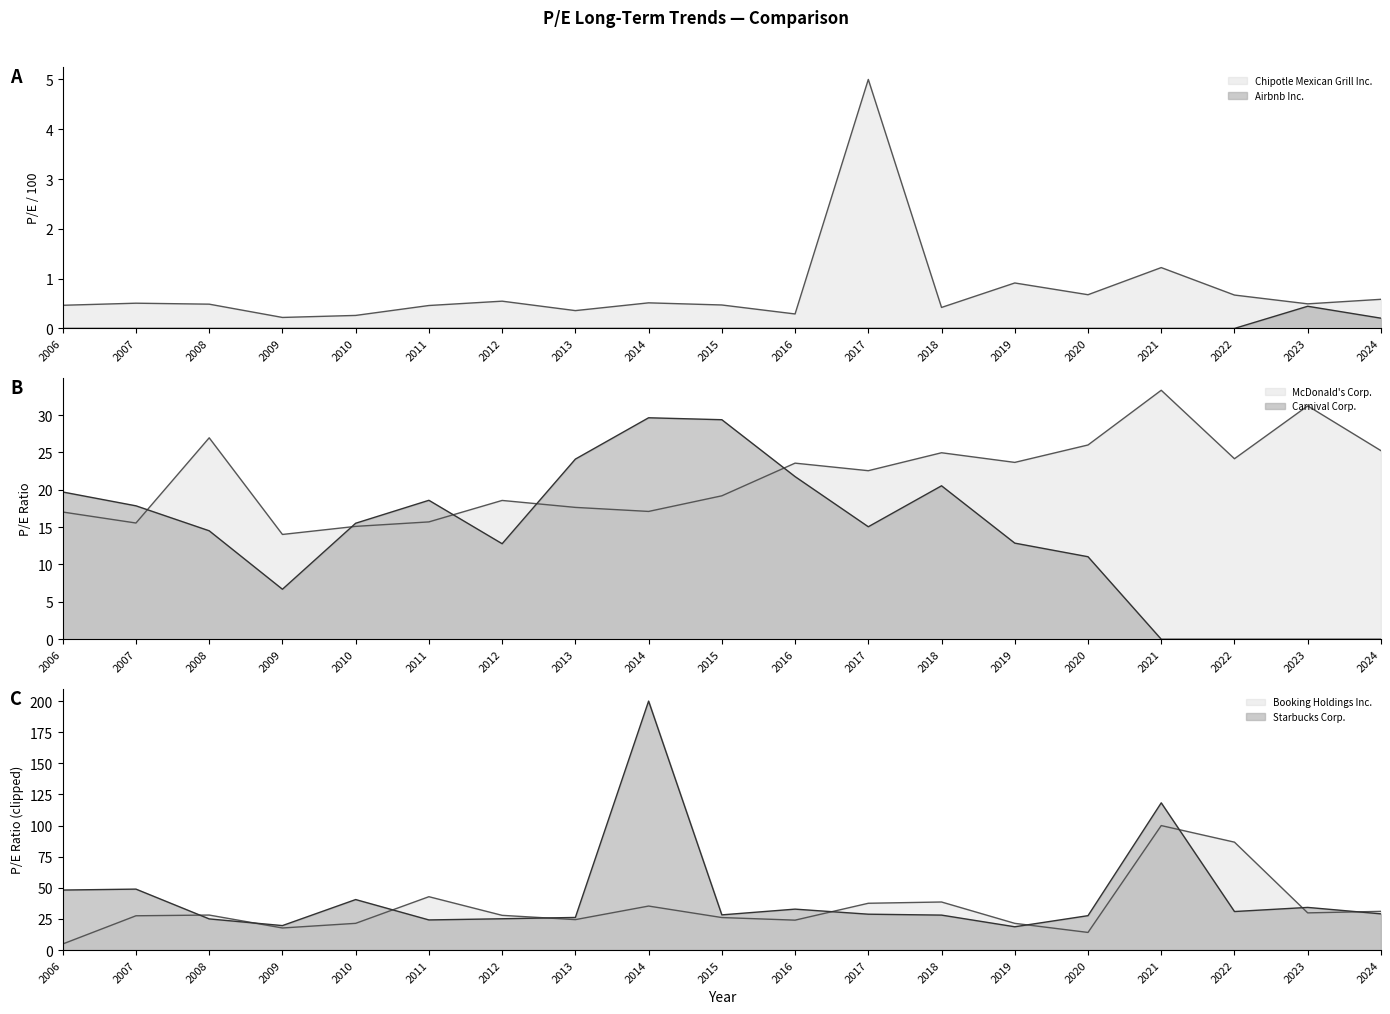

How many data points does each series have?

19